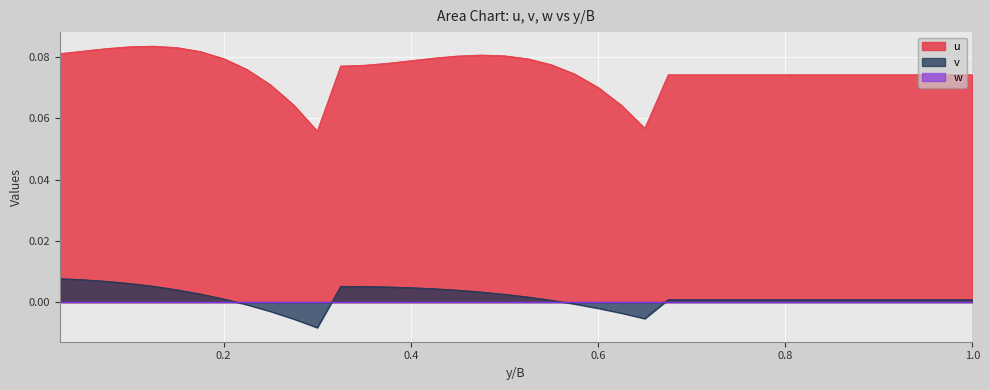

What is the sum of all v values?

0.1